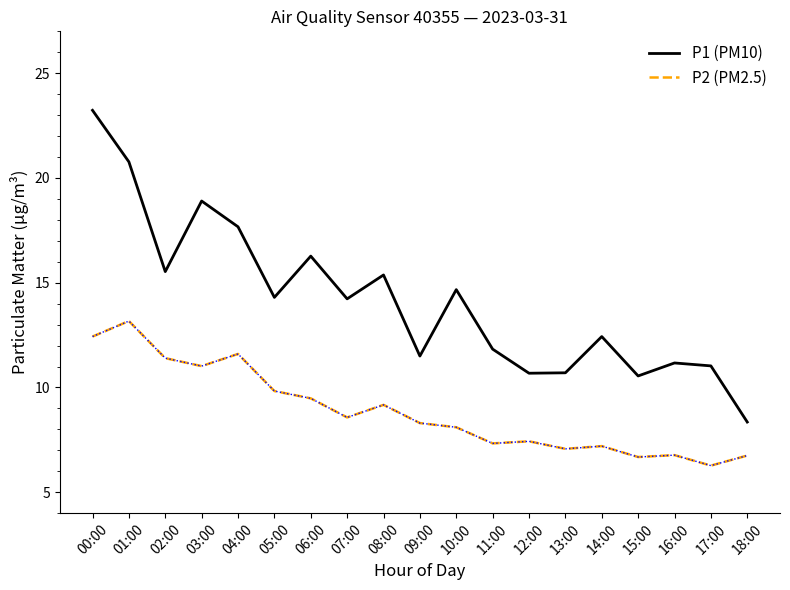

What is the spread (max minus min) of values at 01:00?

7.6